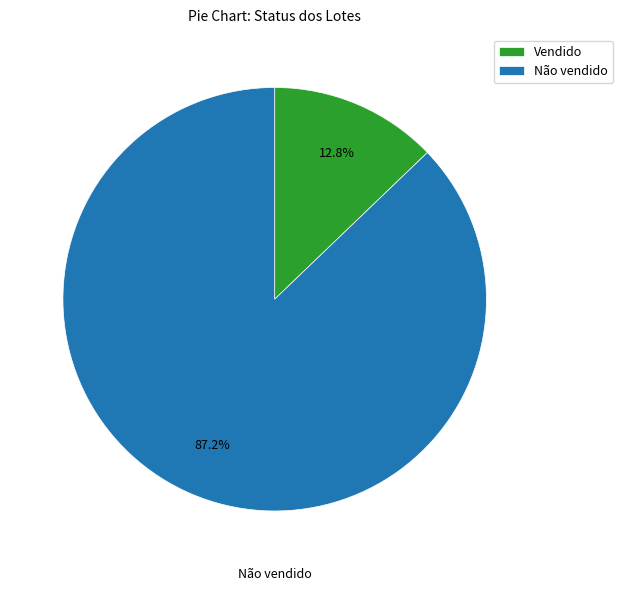

How many slices are in this pie chart?

2